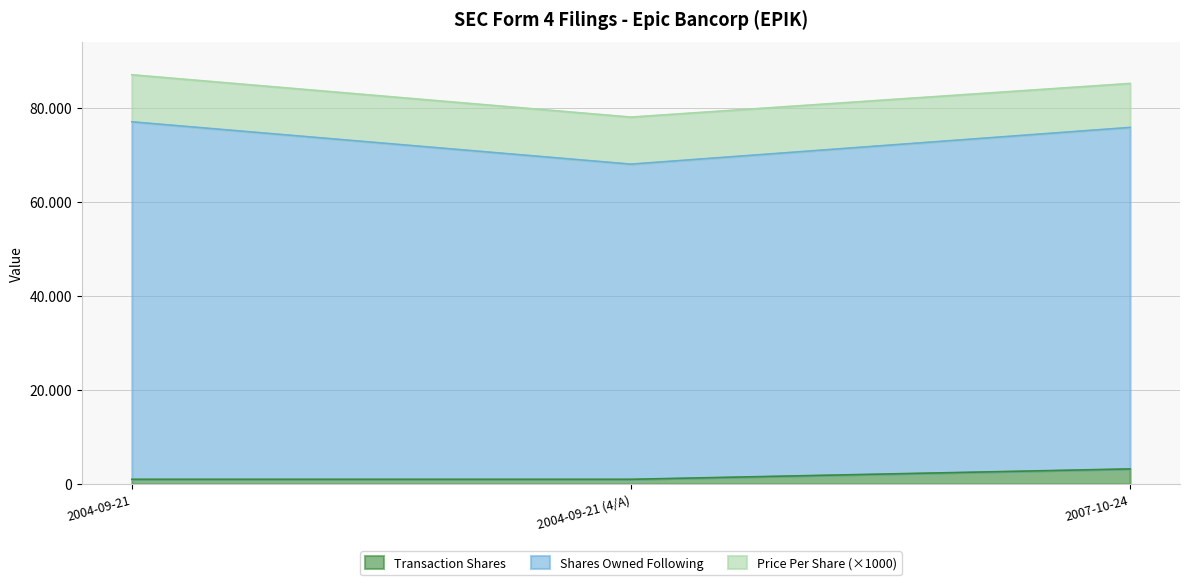

What are all the series names shown in the legend?

Transaction Shares, Shares Owned Following, Price Per Share (×1000)